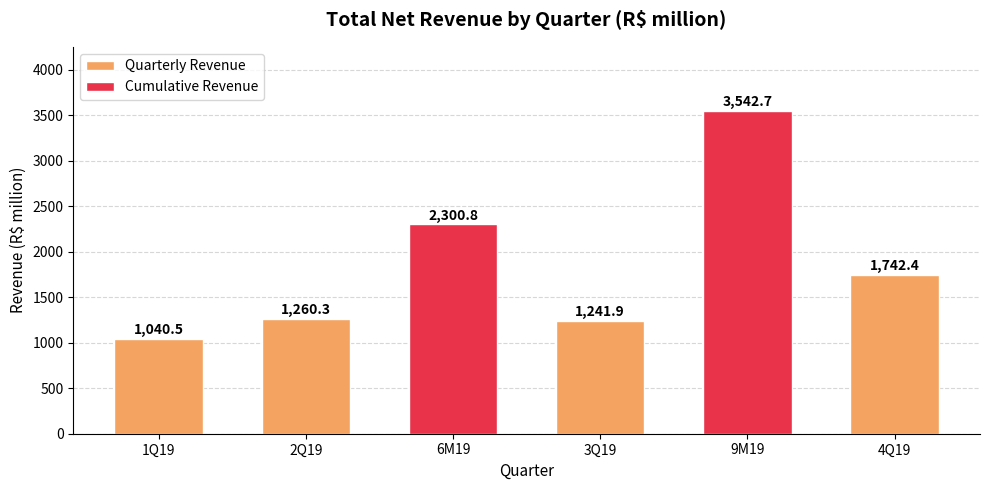

What is the change in value from 1Q19 to 6M19?

+1260.3